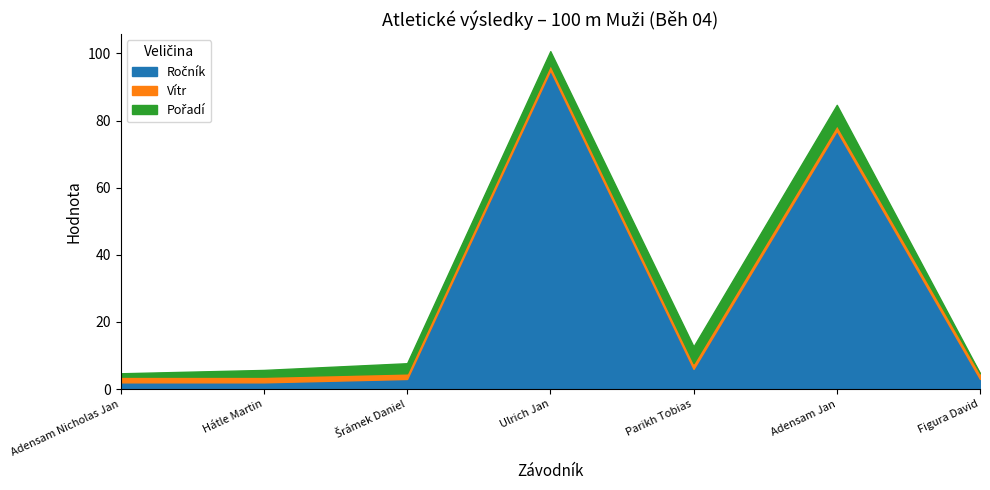

What is the sum of all Ročník values?

188.0